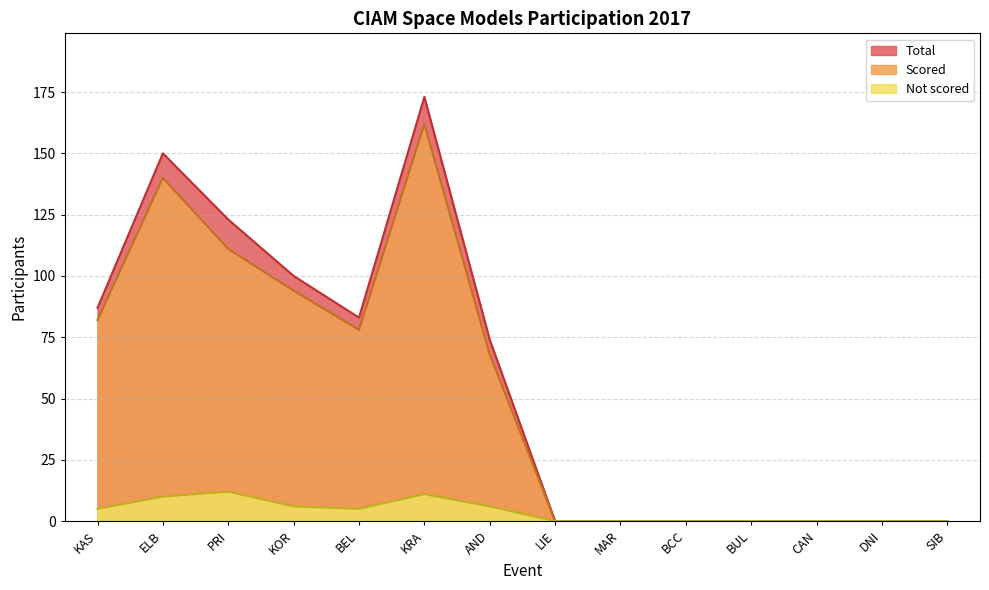

At which category is the sum across all series the highest?

KRA